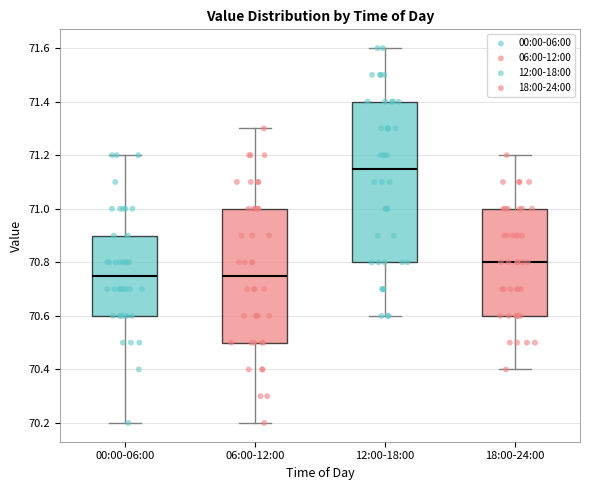

Where does the median line of the box for 12:00-18:00 sit on the y-axis? The values are not printed on the chart, so give them approximately, as read against the axis.

71.16